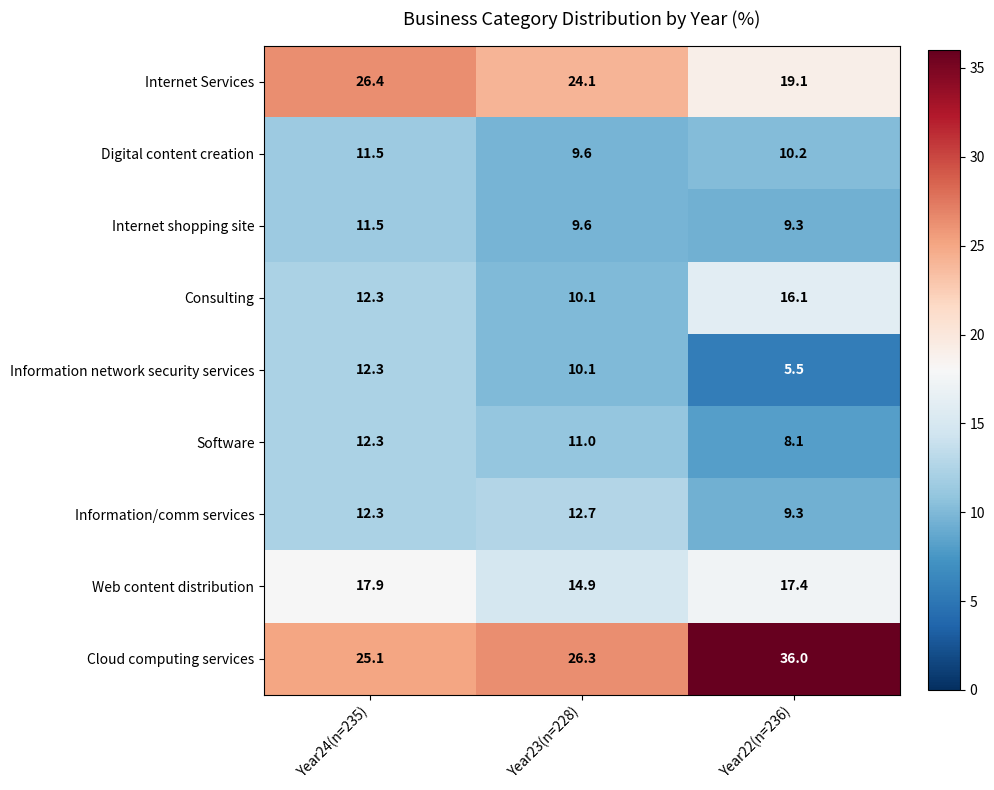

The value of Cloud computing services at Year22(n=236) is 36.0. True or false?

True